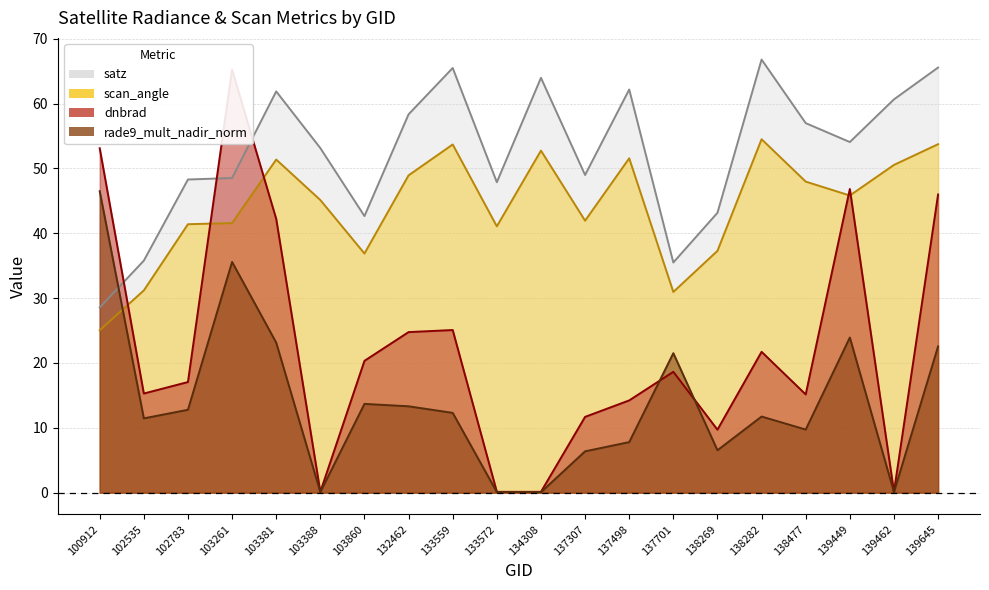

Reading left to right, transcribe all the data shown in this chart.

dnbrad: 53.1	15.3	17.1	65.2	42.2	0.1	20.3	24.8	25.1	0.1	0.1	11.7	14.2	18.6	9.7	21.7	15.1	46.8	0.1	46.0
satz: 28.5	35.8	48.3	48.5	61.9	53.1	42.6	58.3	65.5	47.9	64.0	49.0	62.2	35.5	43.2	66.8	57.0	54.1	60.6	65.6
scan_angle: 25.0	31.2	41.4	41.6	51.4	45.1	36.9	48.9	53.7	41.1	52.7	41.9	51.6	30.9	37.3	54.5	48.0	45.8	50.5	53.7
rade9_mult_nadir_norm: 46.5	11.5	12.8	35.6	23.1	0.1	13.7	13.3	12.3	0.1	0.1	6.4	7.8	21.5	6.5	11.7	9.7	23.9	0.1	22.6